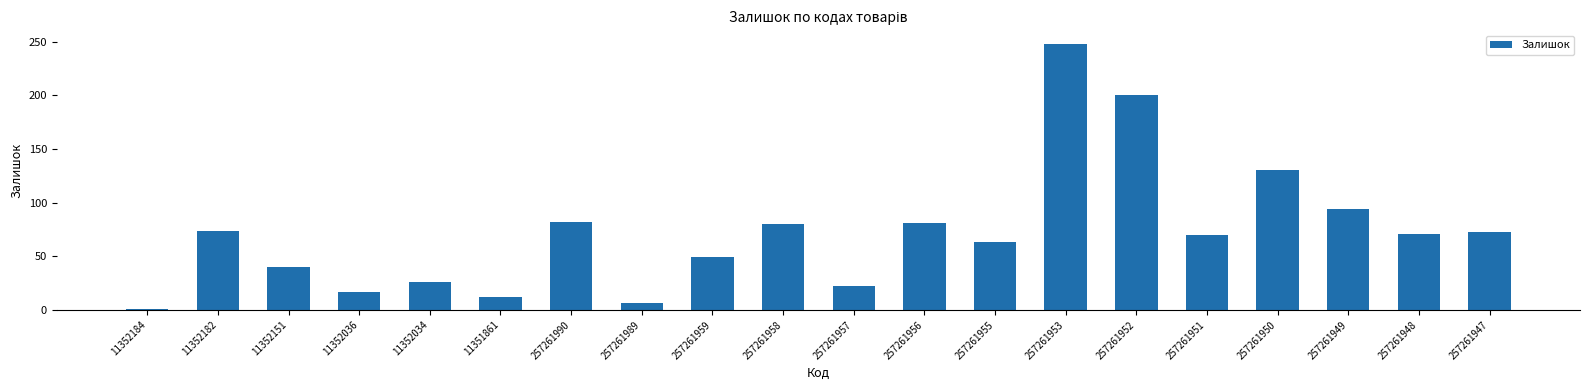

What is the difference between the maximum and minimum values?

247